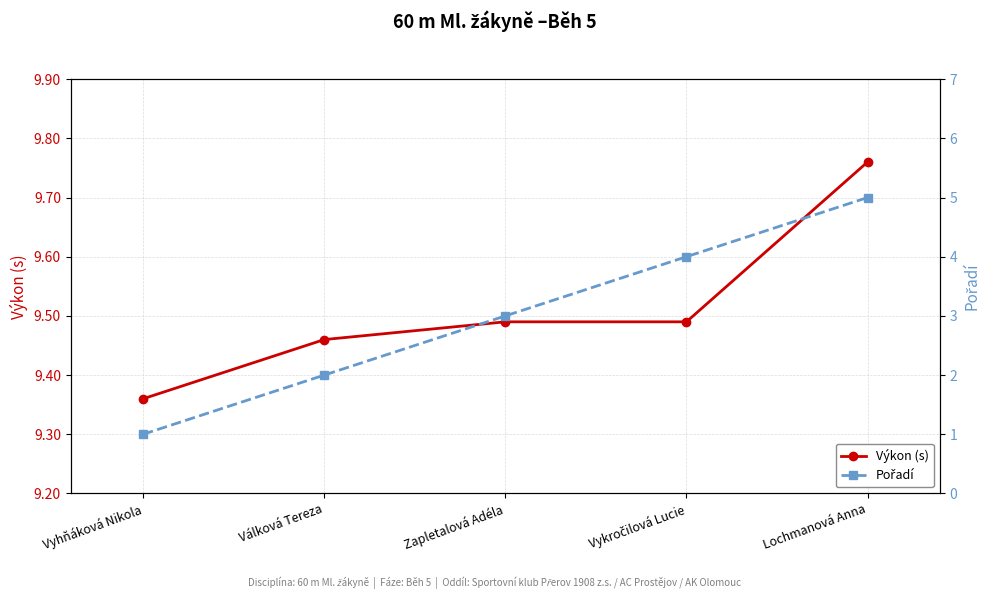

Between Válková Tereza and Lochmanová Anna, which series saw the biggest shift?

Pořadí